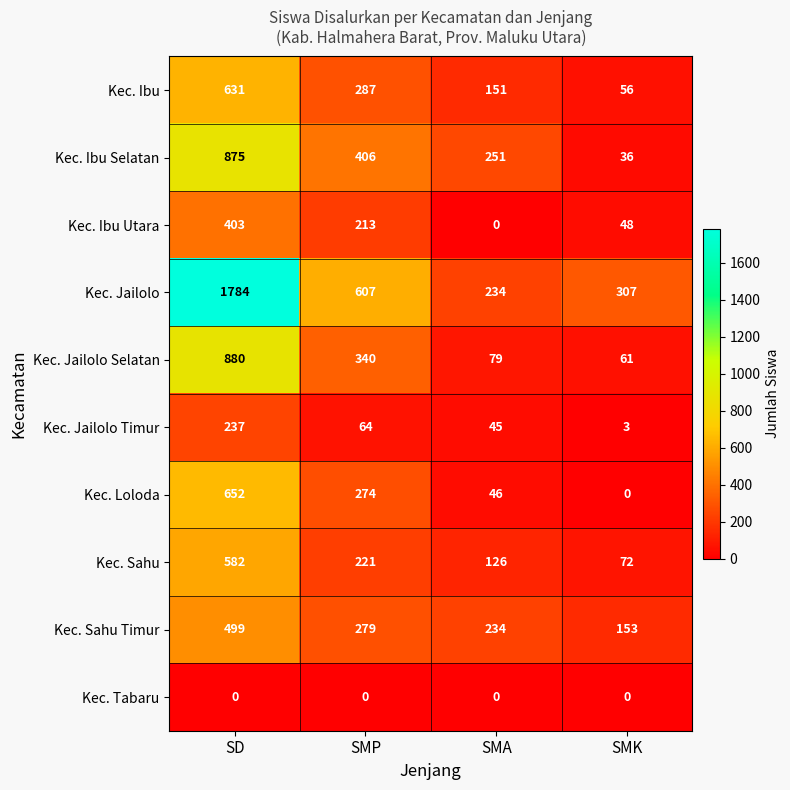

Rank the series at SD from lowest to highest value.

Kec. Tabaru, Kec. Jailolo Timur, Kec. Ibu Utara, Kec. Sahu Timur, Kec. Sahu, Kec. Ibu, Kec. Loloda, Kec. Ibu Selatan, Kec. Jailolo Selatan, Kec. Jailolo